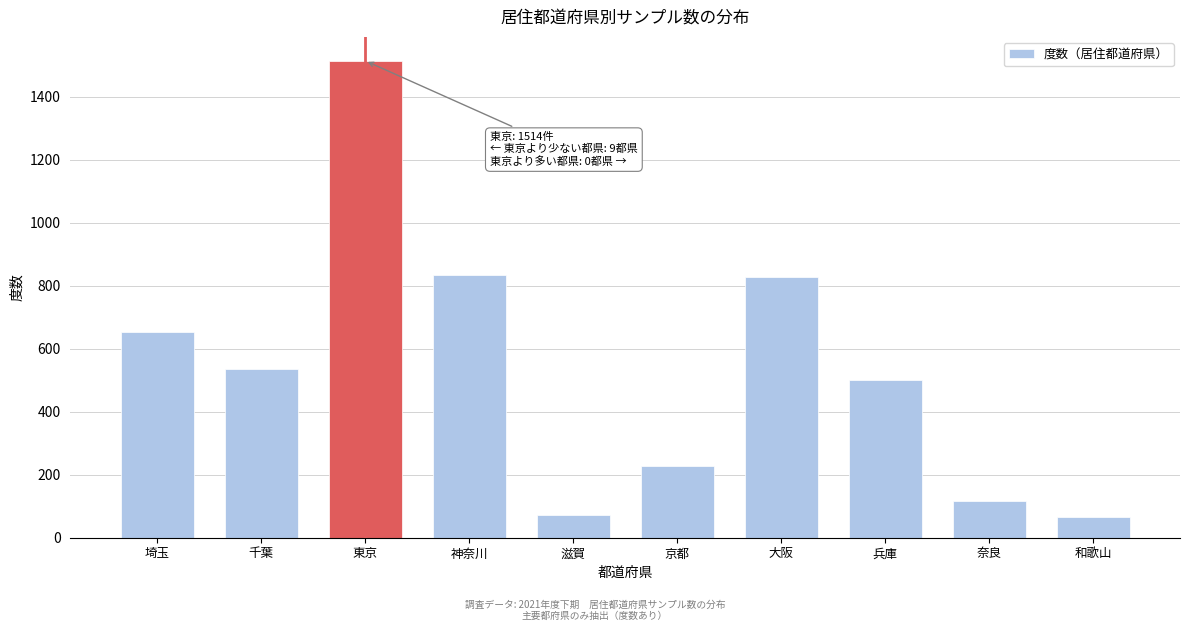

Reading right to left, transcribe all the data shown in this chart.

66	116	500	826	228	73	835	1514	534	654